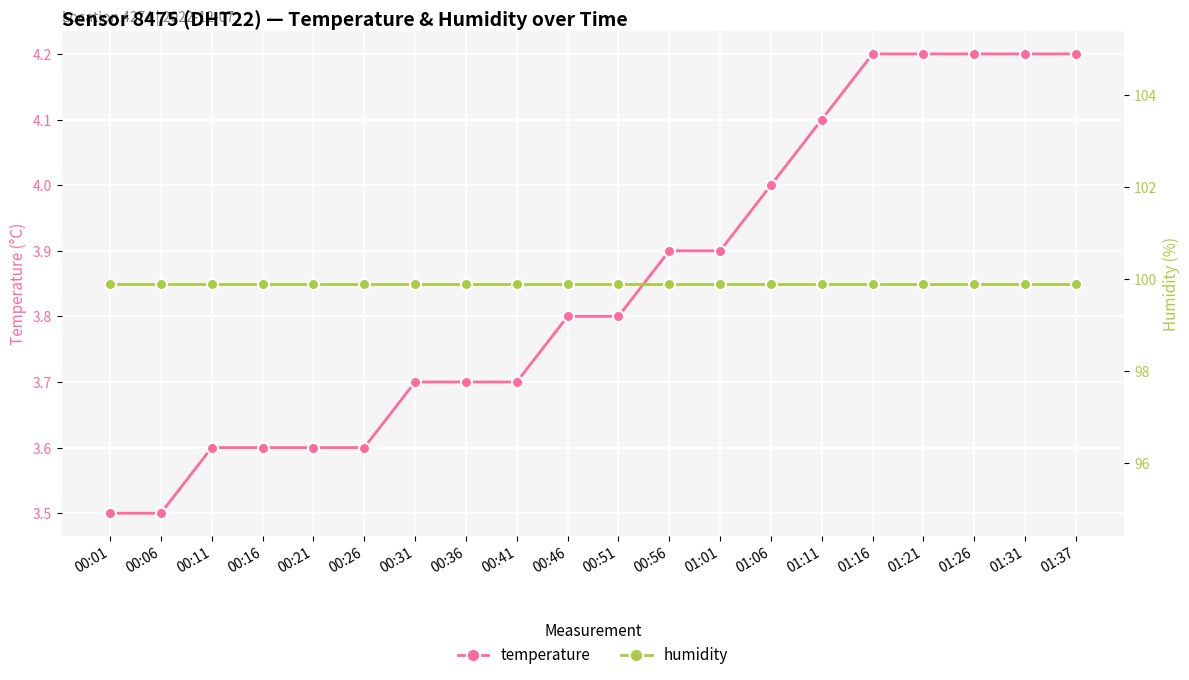

Between 00:26 and 00:51, which series saw the biggest shift?

temperature